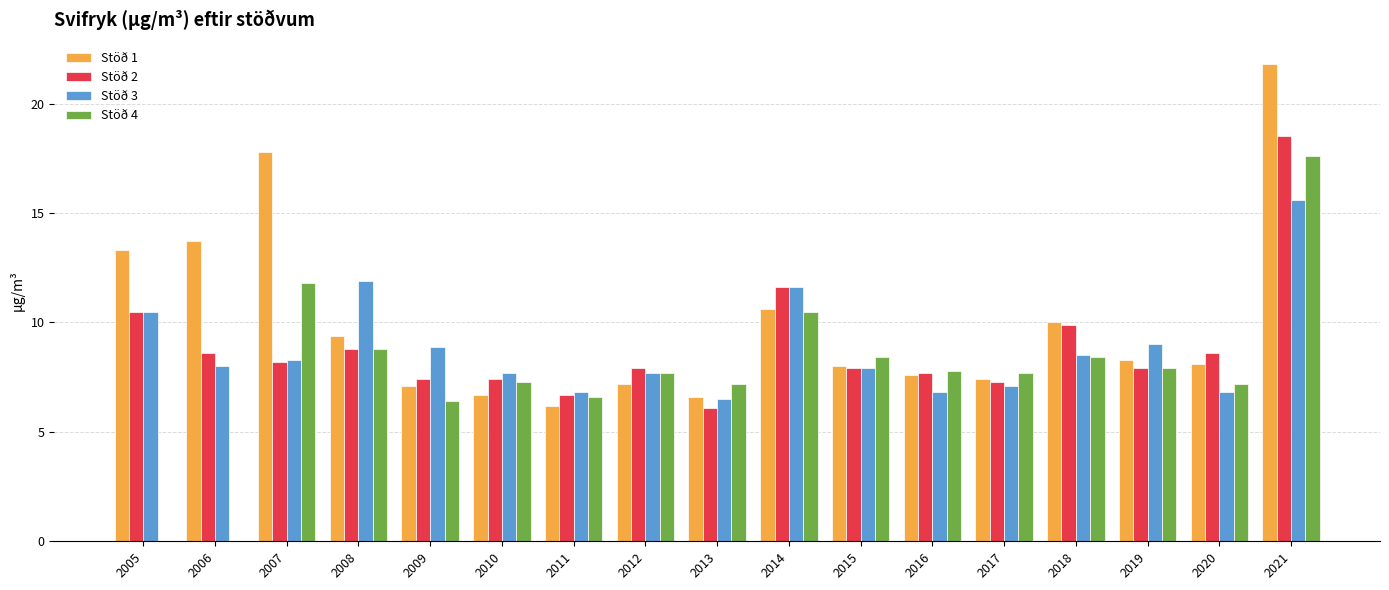

Which series has the largest total across all categories?

Stöð 1